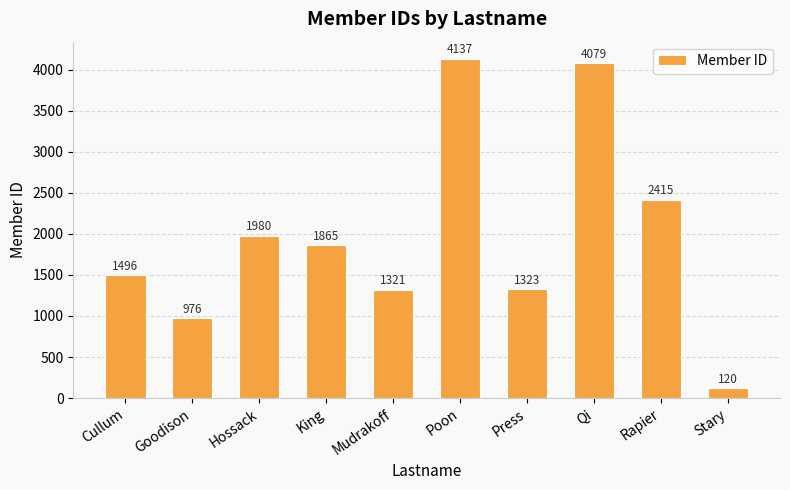

Where does the data first go above 1865?

Hossack